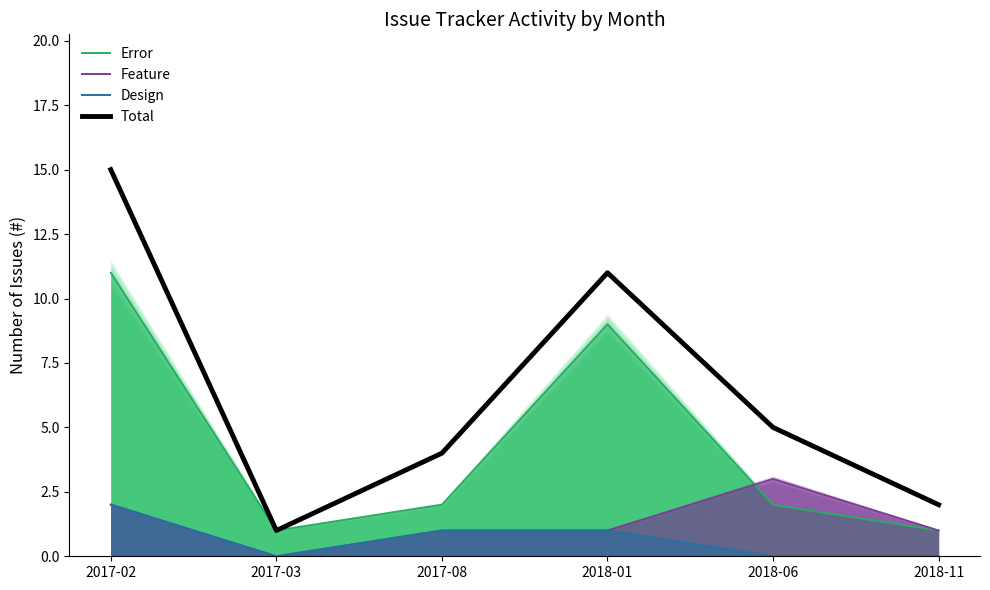

What is the total value across all series at 2017-08?

8